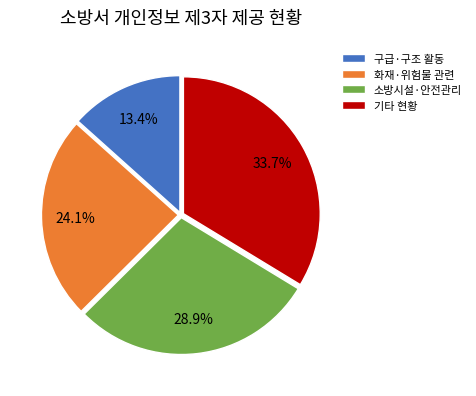

Is there a majority slice in this chart?

No